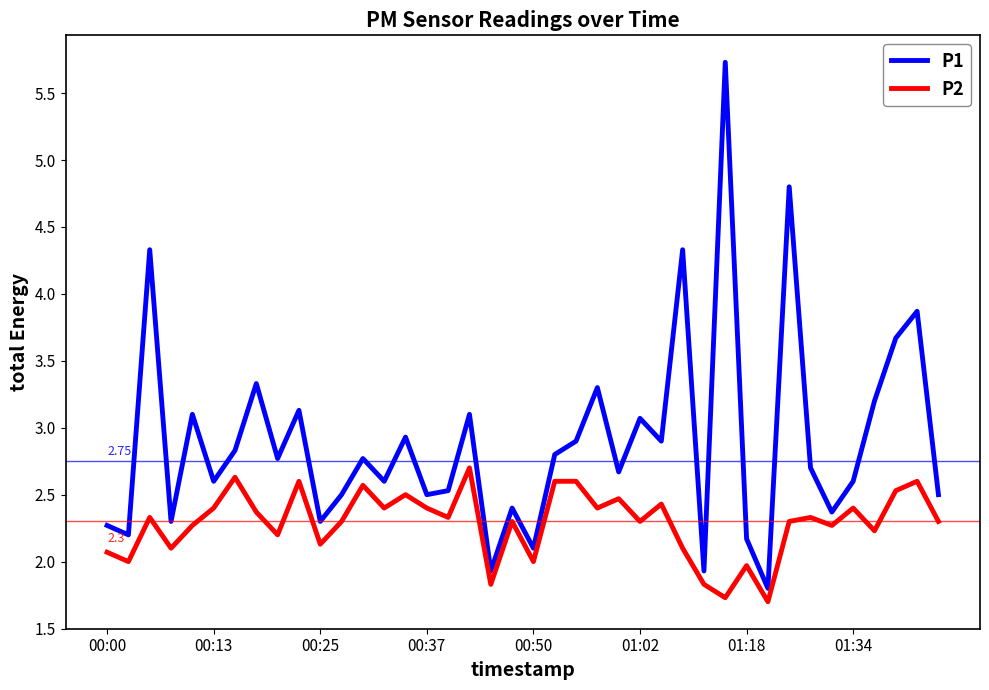

True or false: P2 and P1 intersect in this chart.

False